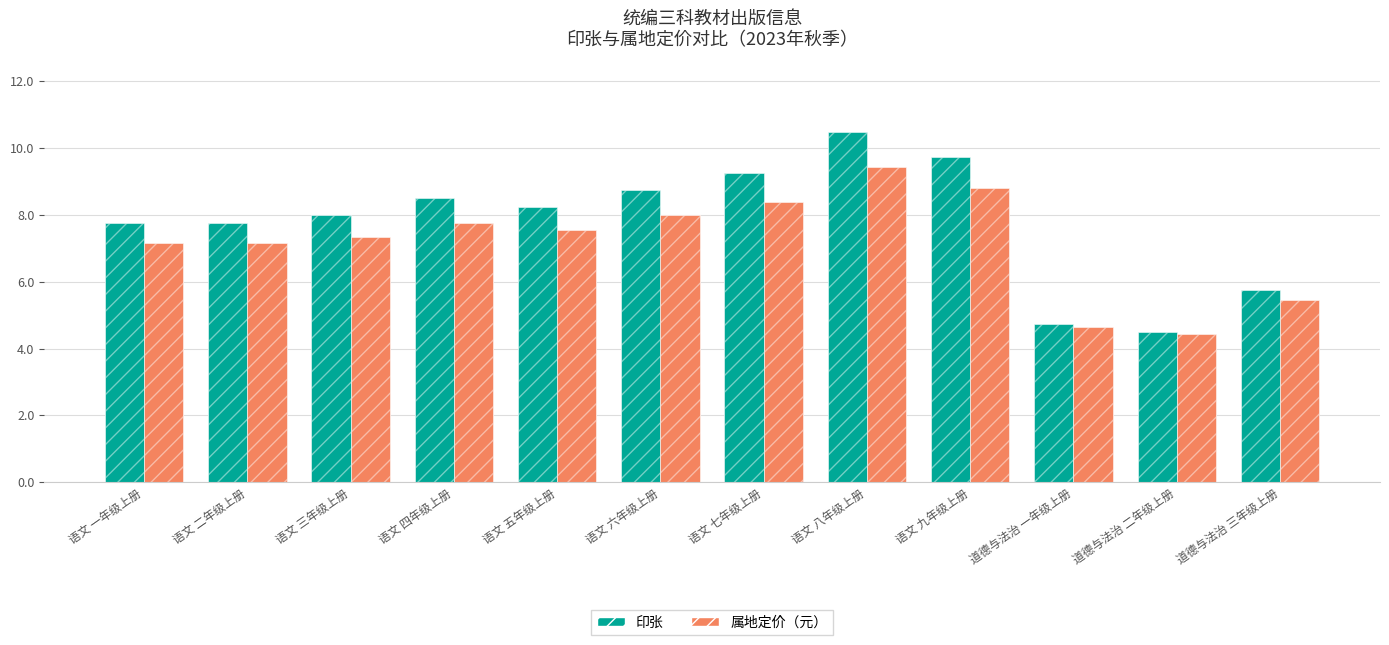

List the series in order of their peak value, highest first.

印张, 属地定价（元）